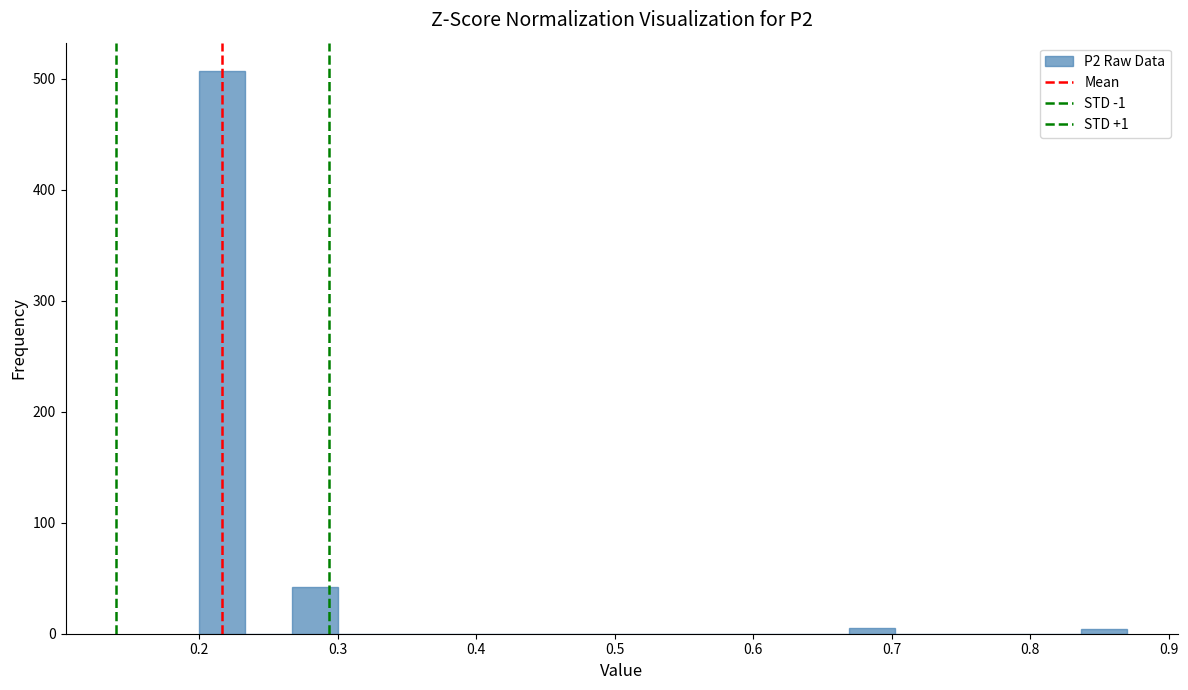

Read against the x-axis, roughly where is the centre of the tallest bar?

0.22